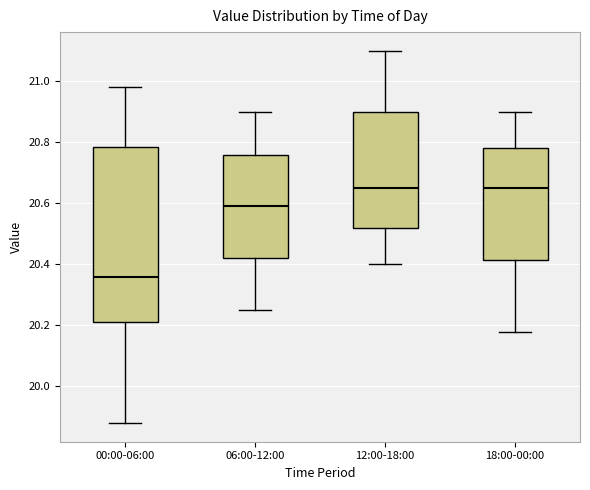

Reading left to right, transcribe this box plot: for each box, give where its median line is, the range the box spans, and where its two whiskers end, as read against the y-axis. The values are not printed on the chart, so give them approximately, as read against the axis.

00:00-06:00: median 20.36, box 20.22 to 20.78, whiskers 19.88 to 20.98
06:00-12:00: median 20.60, box 20.42 to 20.76, whiskers 20.26 to 20.90
12:00-18:00: median 20.66, box 20.52 to 20.90, whiskers 20.40 to 21.10
18:00-00:00: median 20.66, box 20.42 to 20.78, whiskers 20.18 to 20.90